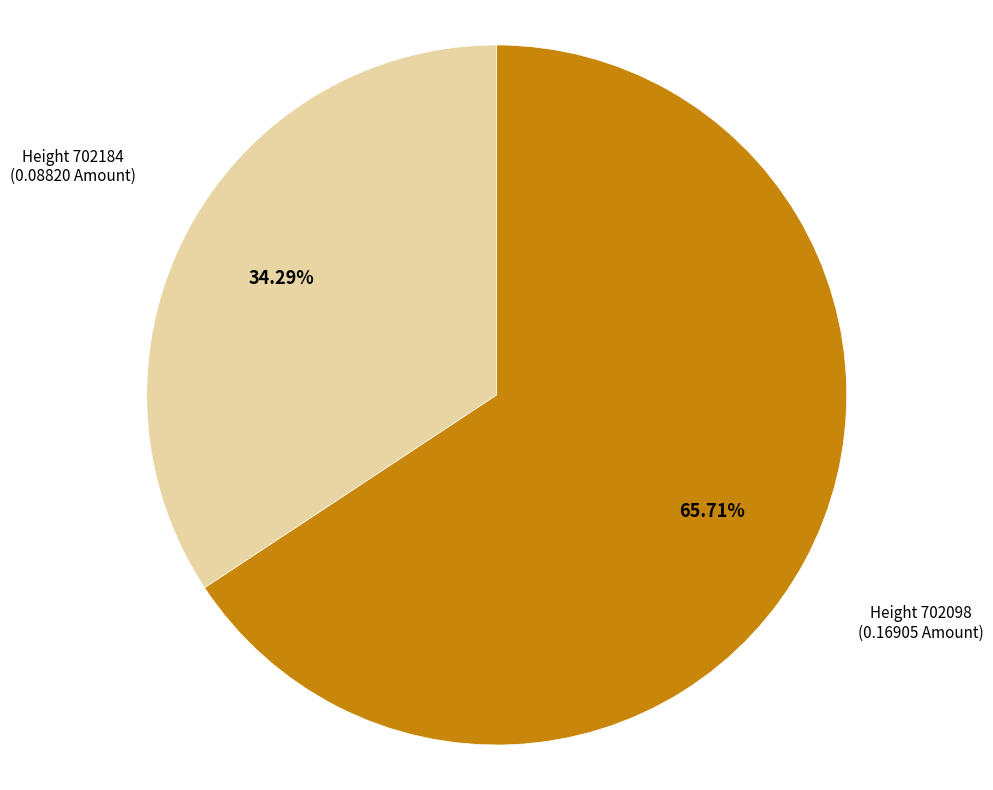

Rank the categories by value from lowest to highest.

Height 702184, Height 702098